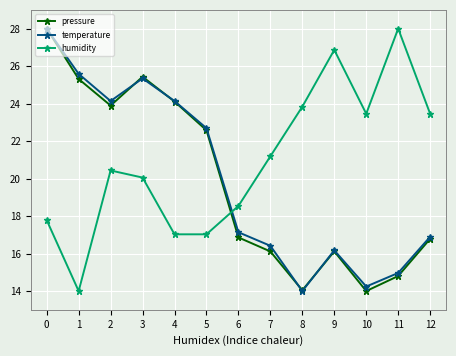

What is the difference between the highest and lowest values at 4?

7.1